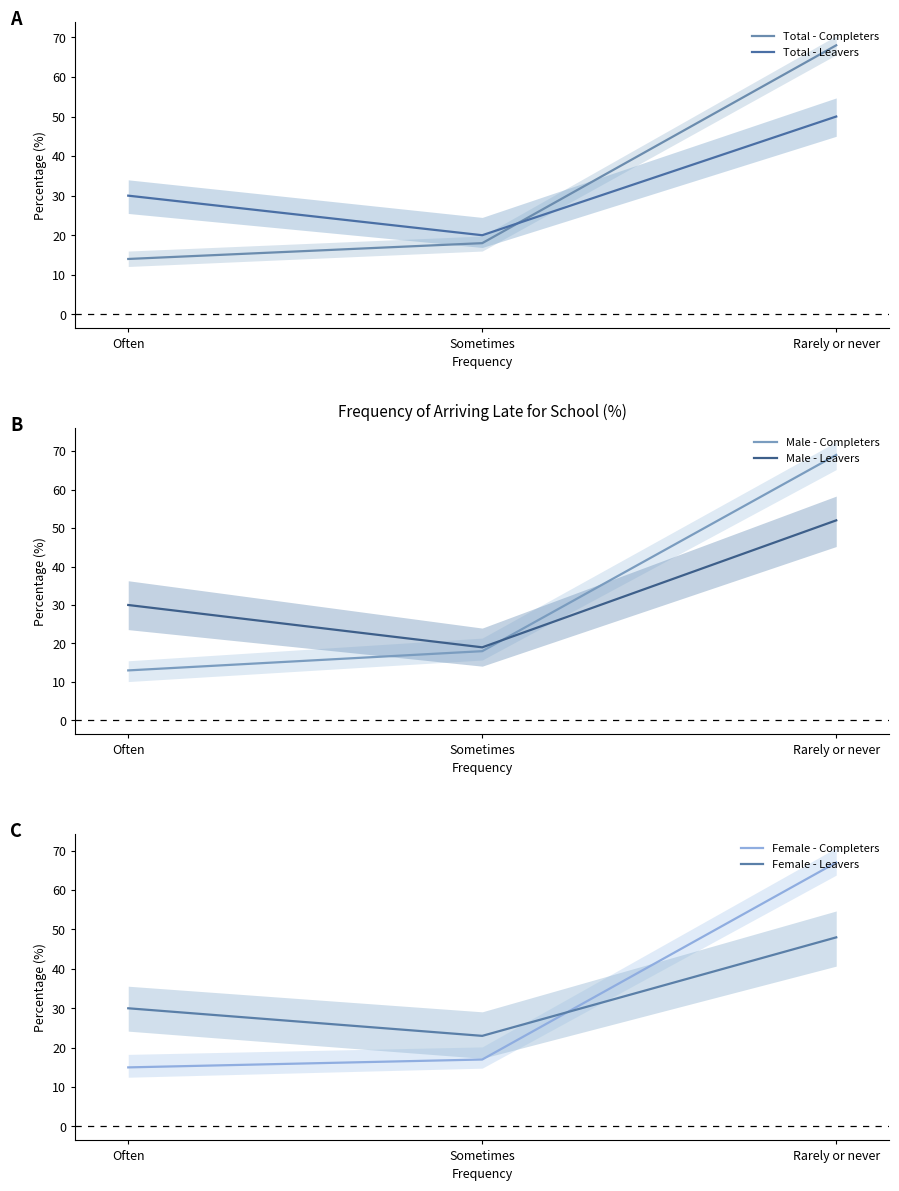

Reading left to right, extract all data points from this chart.

Total - Completers: Often=14	Sometimes=18	Rarely or never=68
Total - Leavers: Often=30	Sometimes=20	Rarely or never=50
Male - Completers: Often=13	Sometimes=18	Rarely or never=69
Male - Leavers: Often=30	Sometimes=19	Rarely or never=52
Female - Completers: Often=15	Sometimes=17	Rarely or never=67
Female - Leavers: Often=30	Sometimes=23	Rarely or never=48